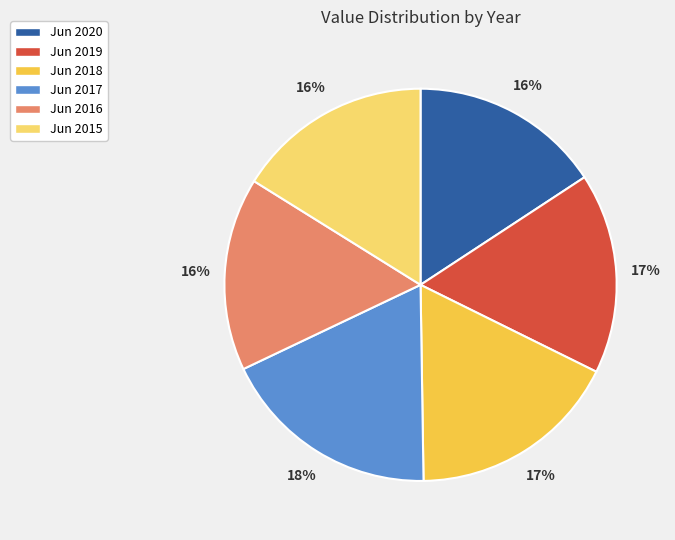

Count the number of slices in the pie.

6